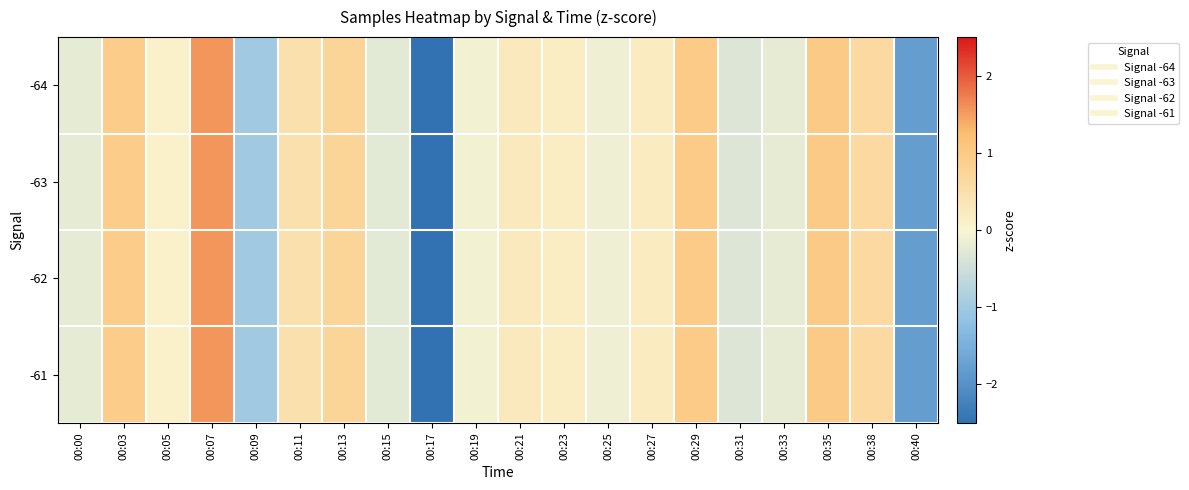

At which category does the chart reach its peak across all series?

00:07